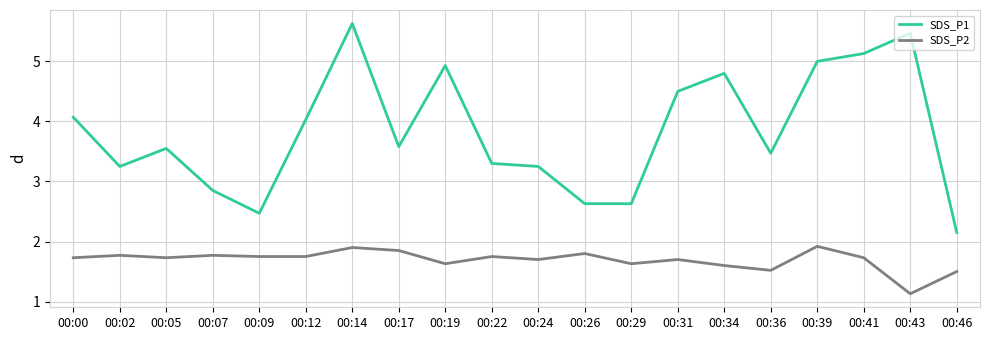

At which label does SDS_P1 first exceed 3?

00:00